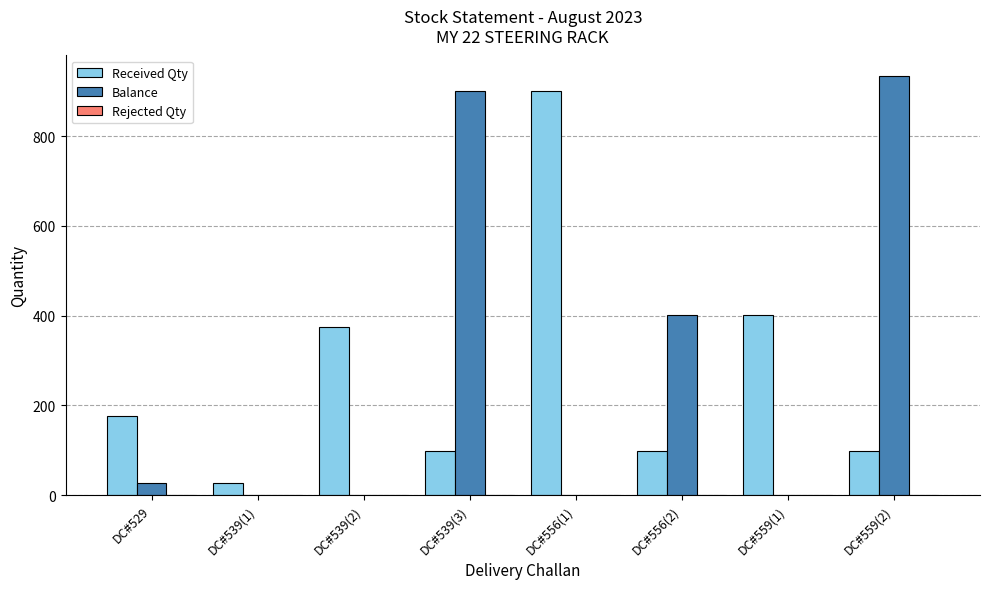

What is the greatest value displayed?

933